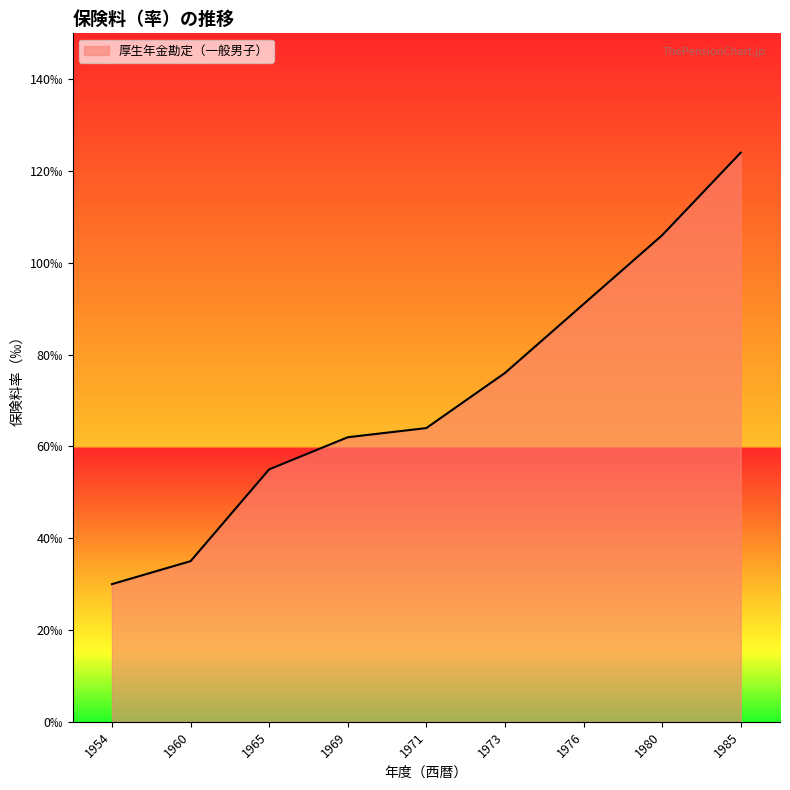

At which label is the value closest to 77?

1973